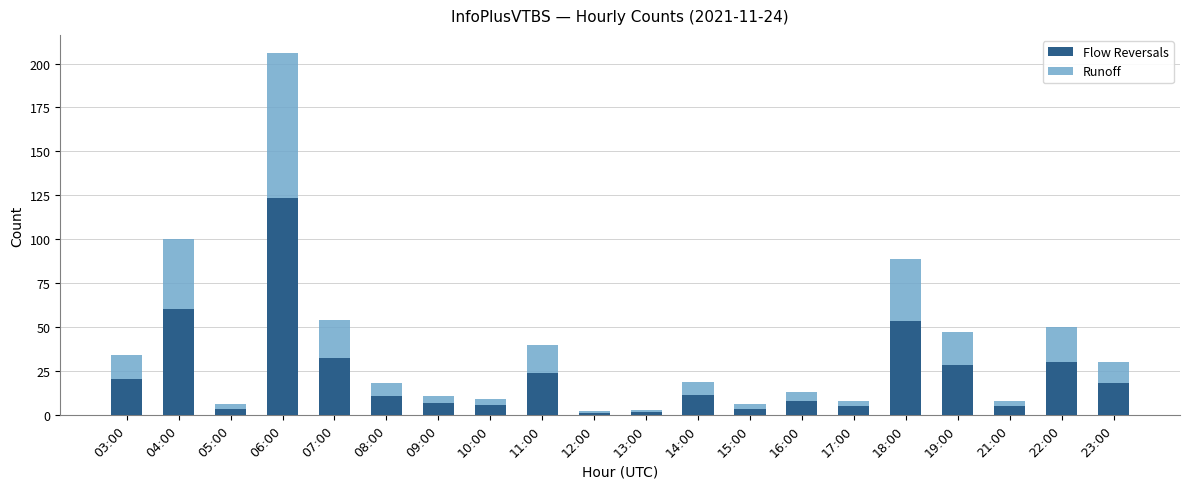

What is the difference between the second highest and minimum values in the Flow Reversals series?

58.8